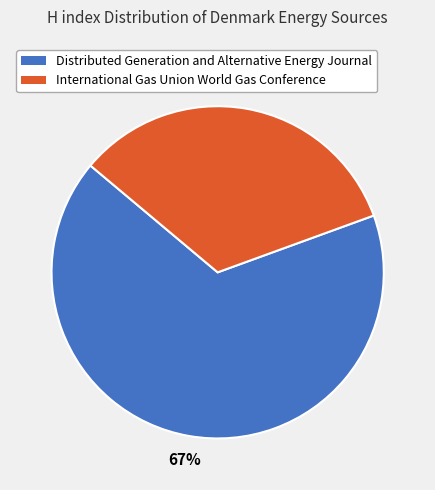

Approximately how many times larger is the value at International Gas Union World Gas Conference compared to Distributed Generation and Alternative Energy Journal?

0.5